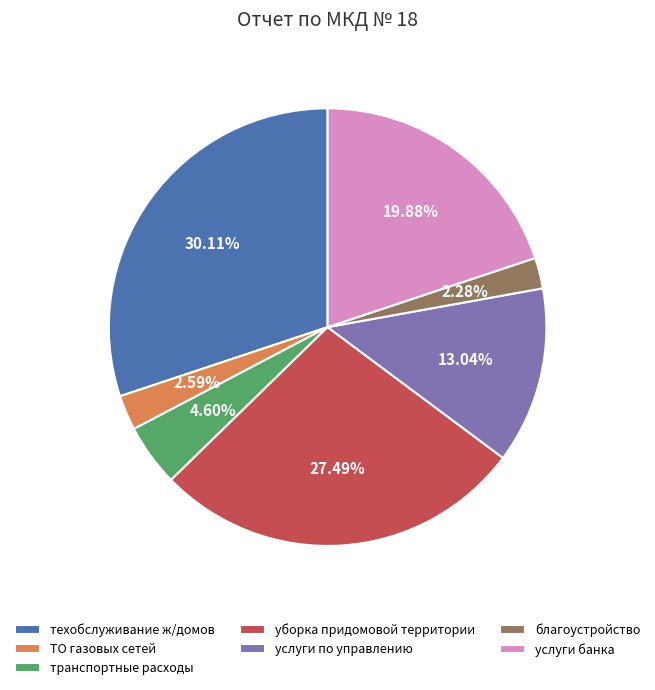

Is there any slice that represents more than half of the pie?

No